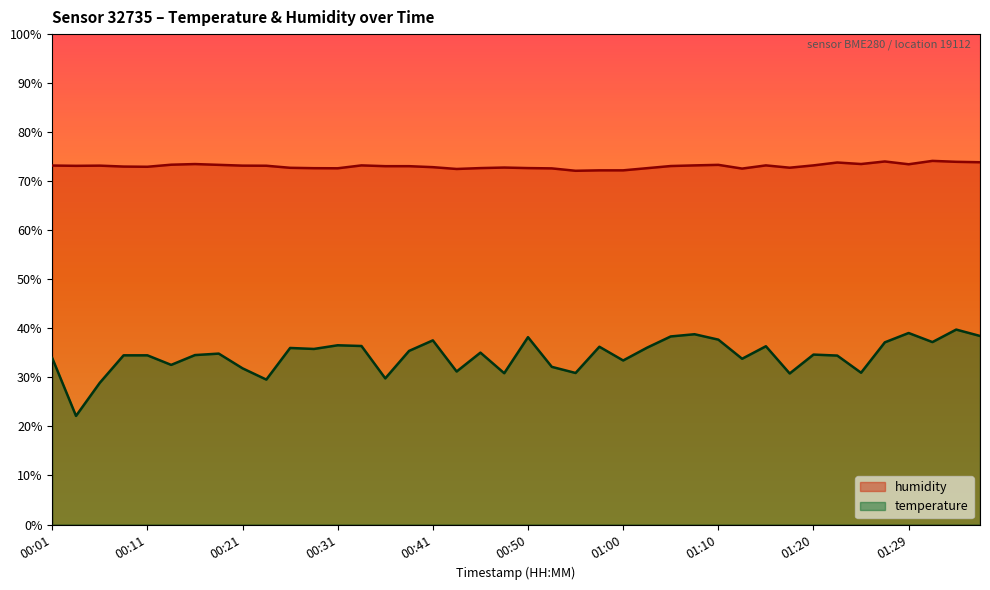

True or false: temperature and humidity cross at least once.

False